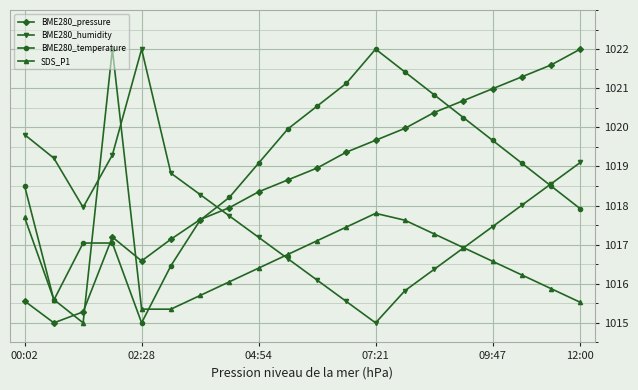

What are all the series names shown in the legend?

BME280_pressure, BME280_humidity, BME280_temperature, SDS_P1